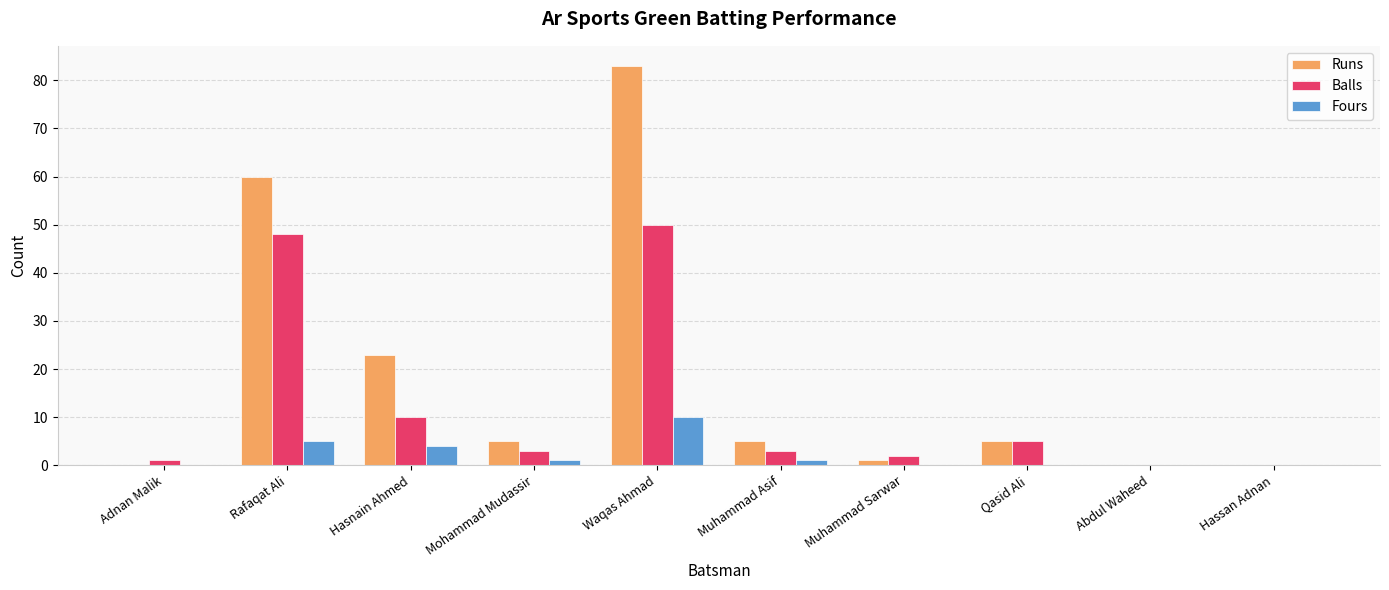

Is it true that Runs equals 5 at Muhammad Asif?

True